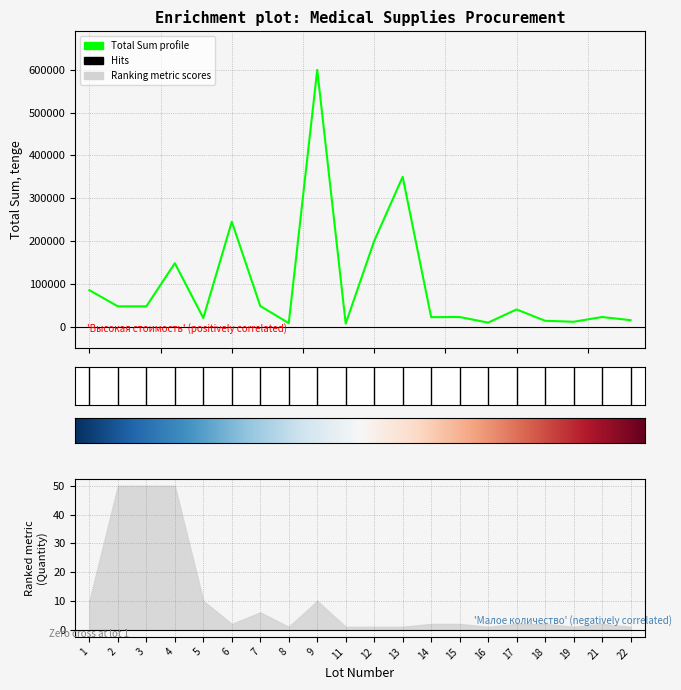

What is the approximate value at 1, to the nearest 50?

85000